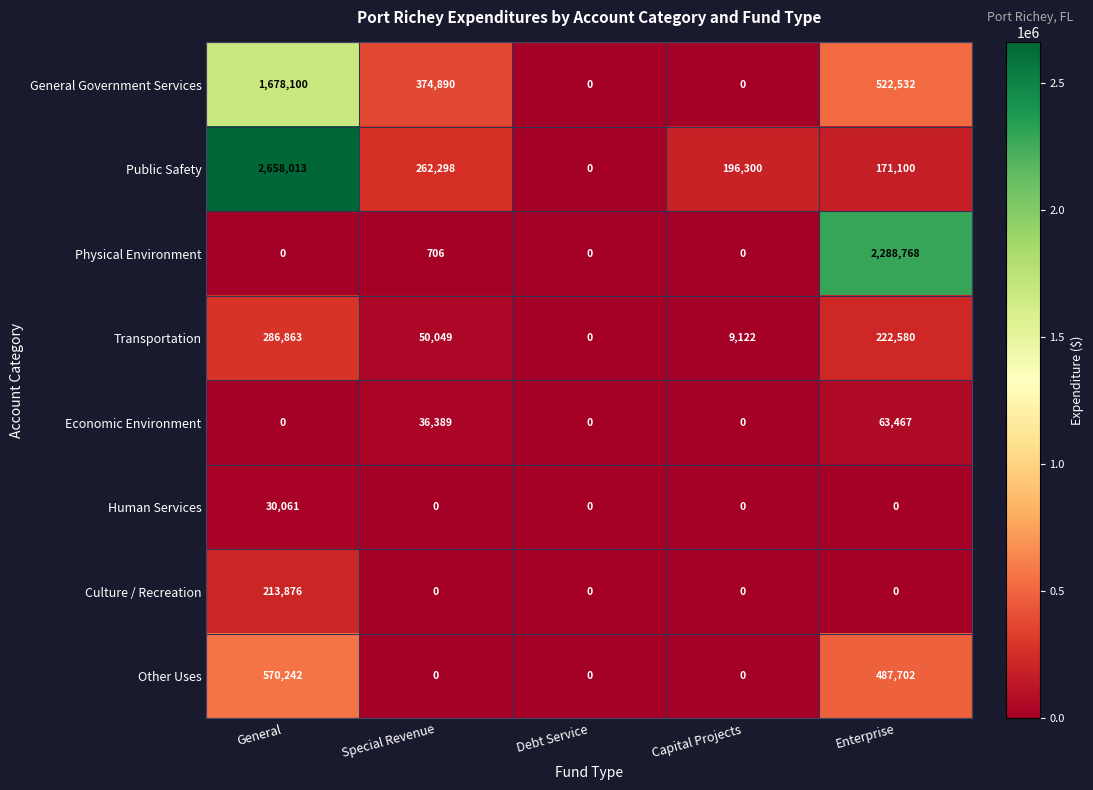

At which category is the sum across all series the highest?

General